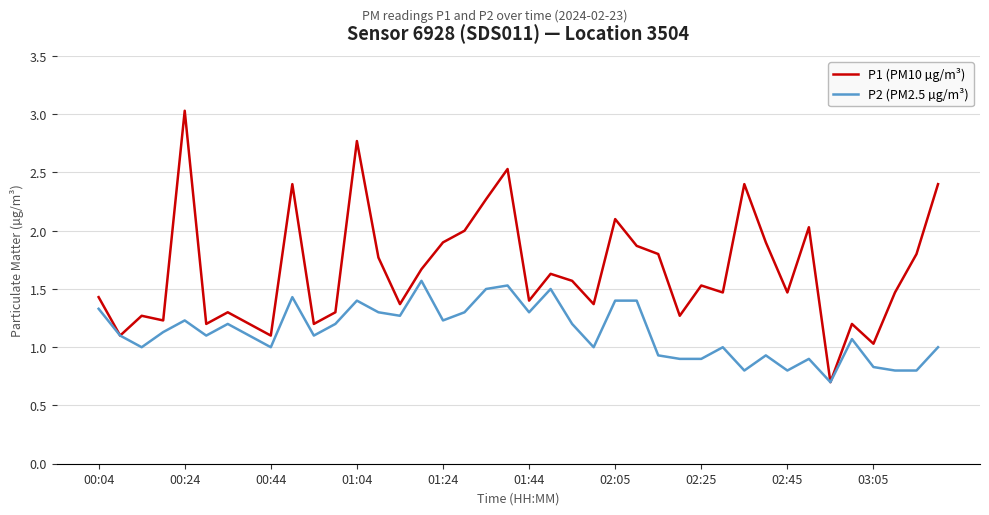

Does the chart have visible grid lines?

Yes